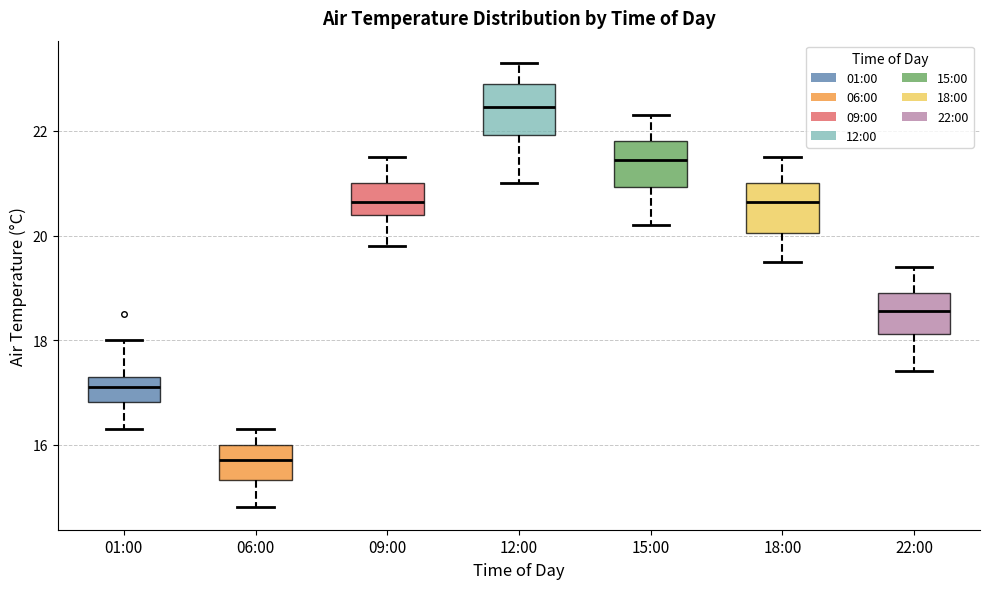

Where does the upper whisker of the box for 06:00 end on the y-axis? The values are not printed on the chart, so give them approximately, as read against the axis.

16.4